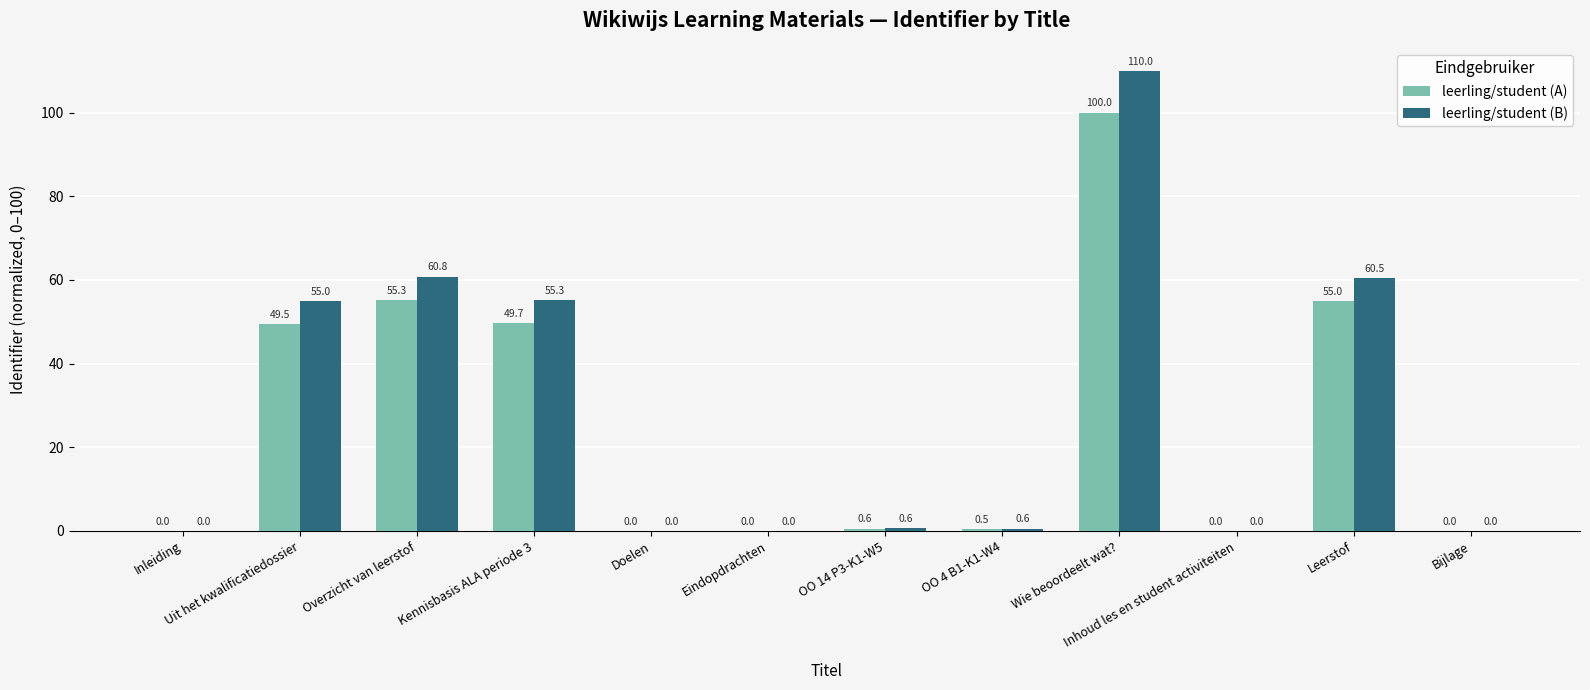

At which label does leerling/student (A) reach its peak?

Wie beoordeelt wat?